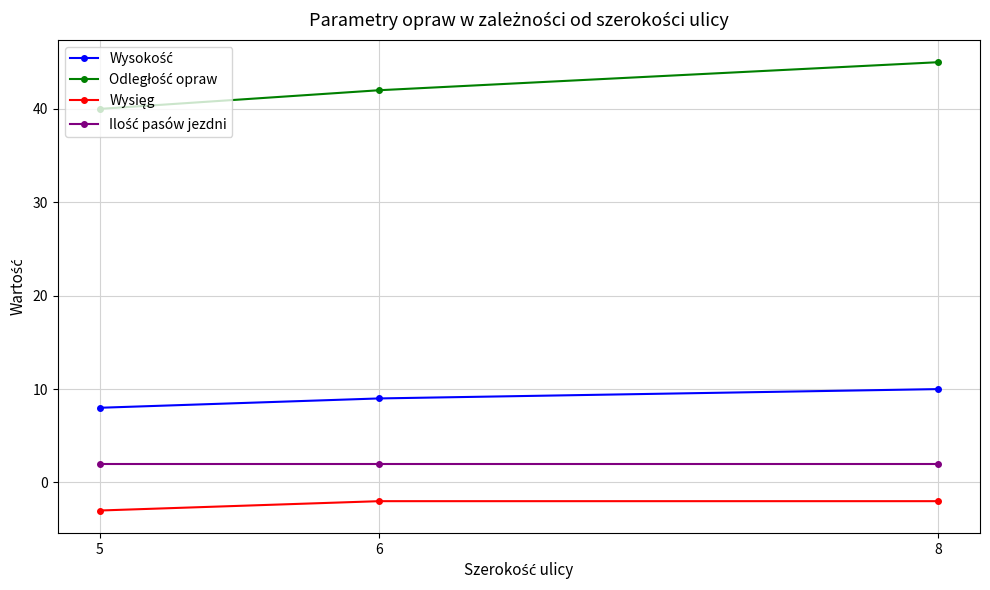

What is the difference between the highest and lowest values at 5?

43